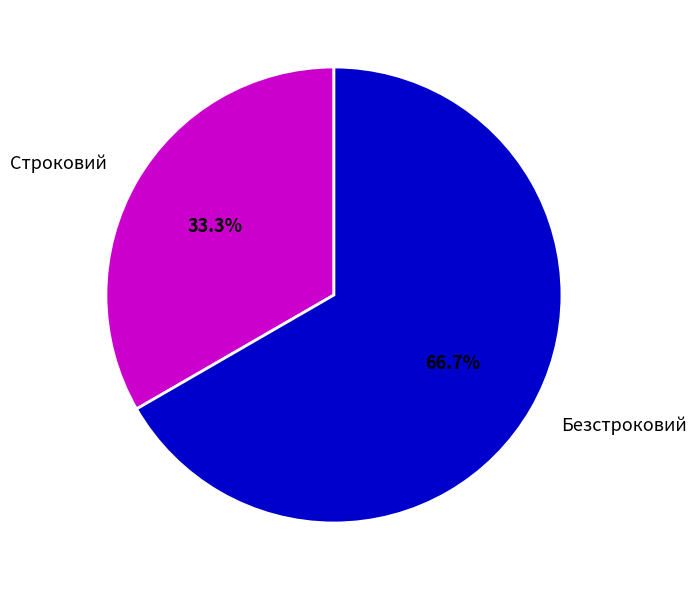

To the nearest percent, what percentage of the pie is Безстроковий?

67%